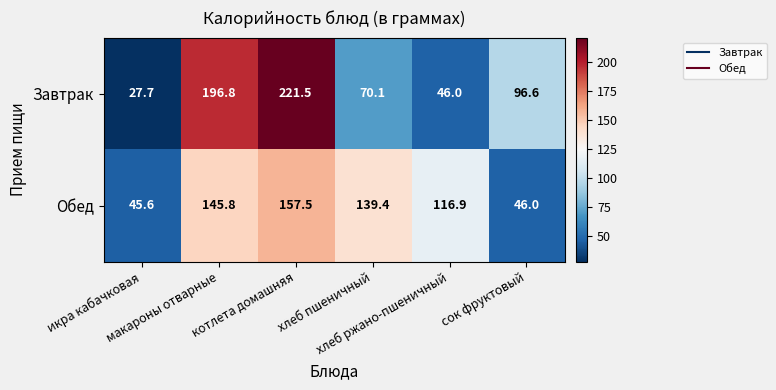

What is the minimum value for Завтрак?

27.7